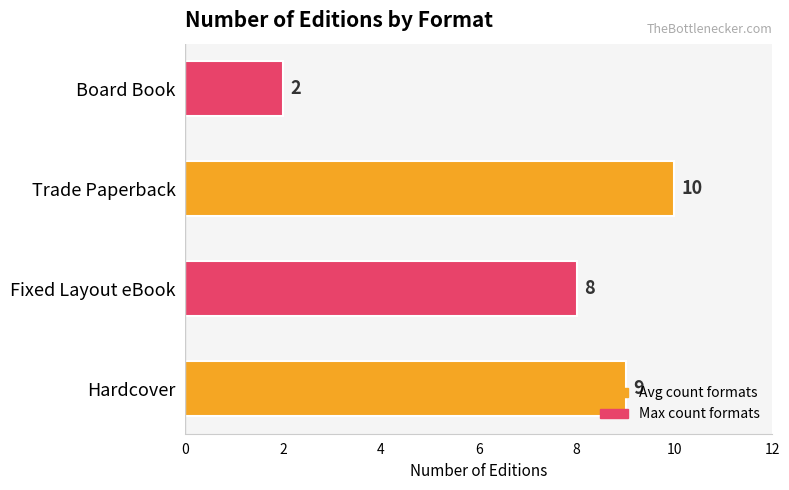

At which label is the value closest to 6?

Fixed Layout eBook